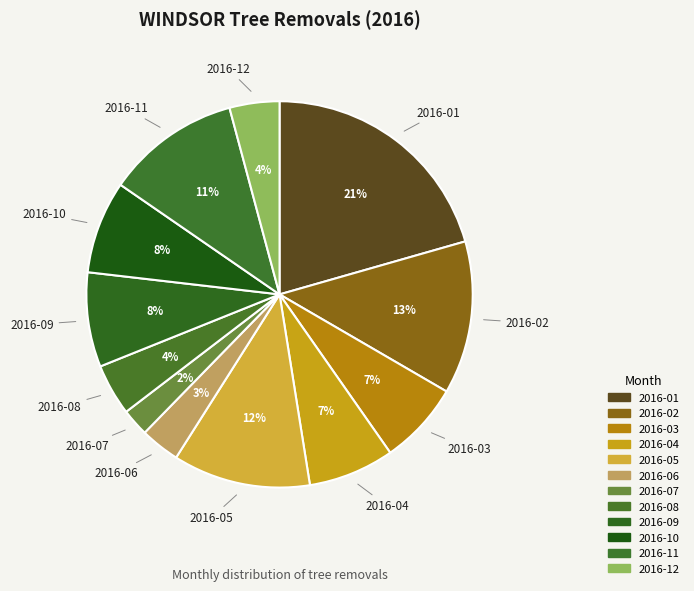

Is the sum of 2016-01 and 2016-11 greater than half?

No